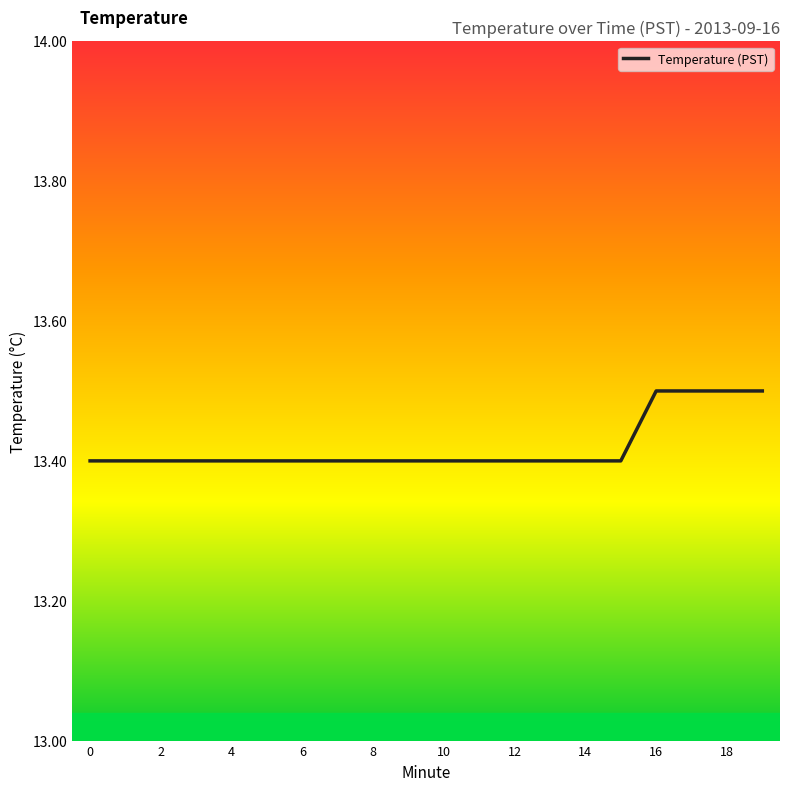

Does the chart have visible grid lines?

No